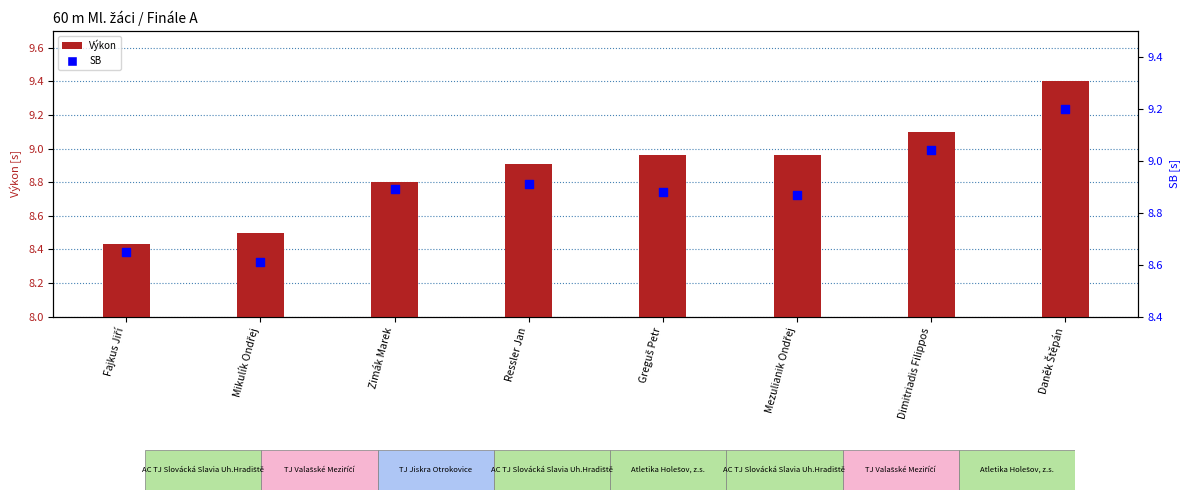

At which category is the sum across all series the highest?

Daněk Štěpán